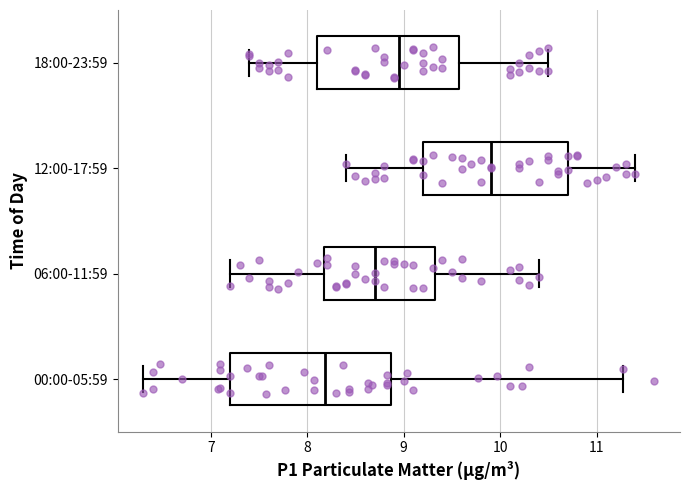

Which box's median line is the furthest to the right?

12:00-17:59